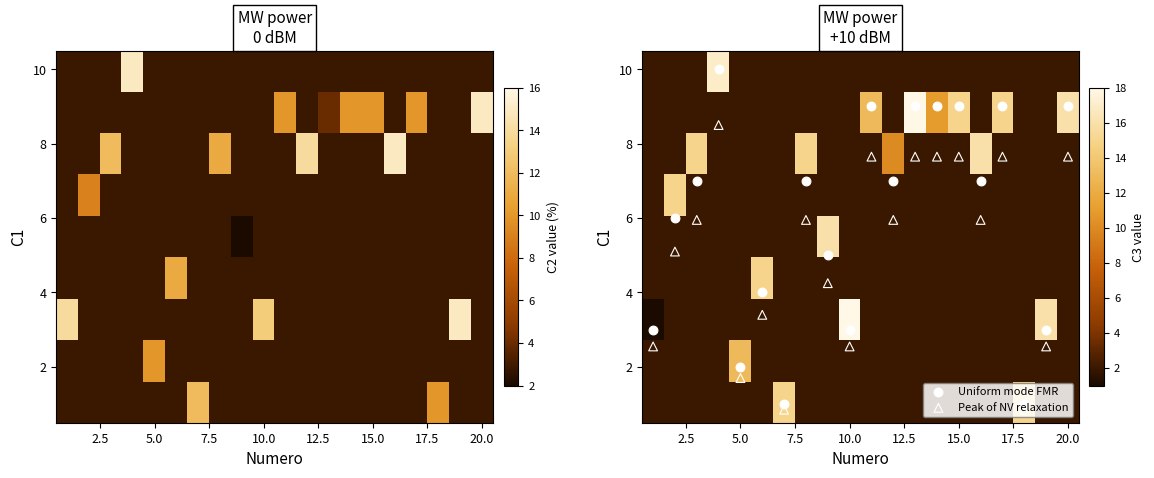

How many categories are shown in the chart?

20